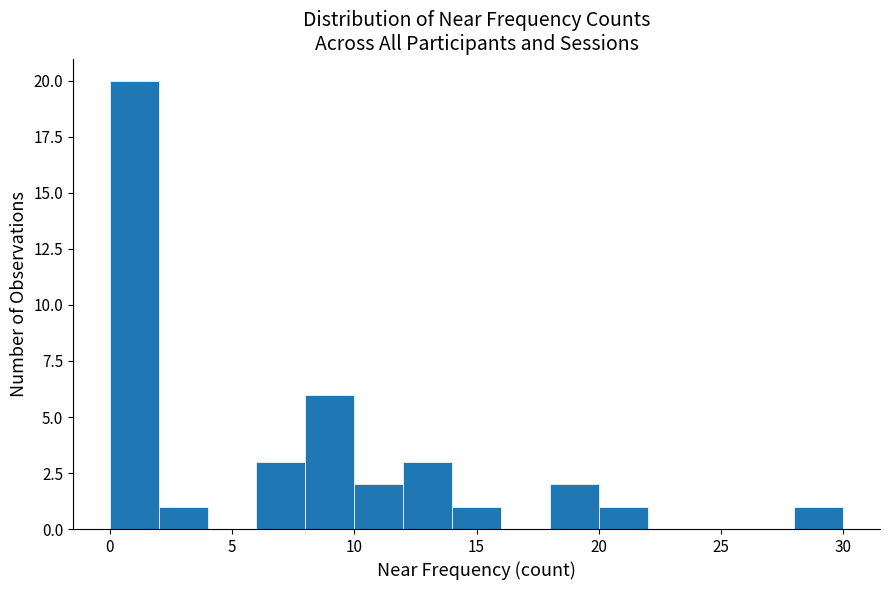

Over which range of the x-axis is the bar tallest?

0 to 2